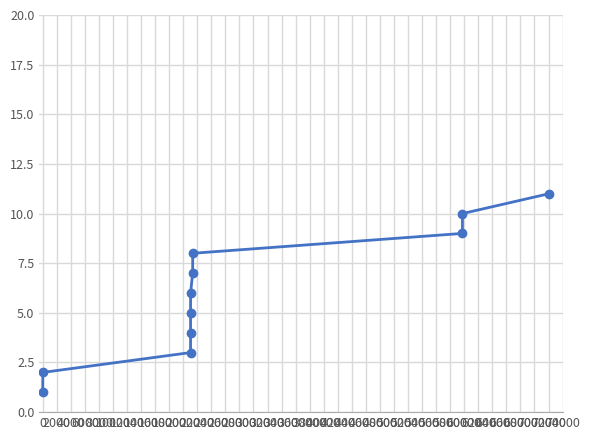

What is the average value?

6